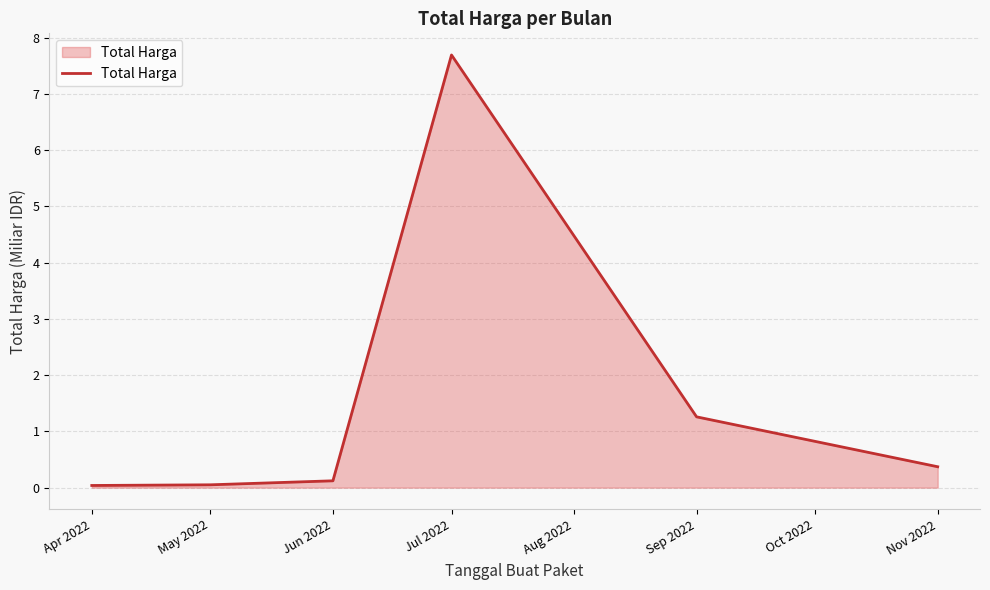

Is it true that the value at Nov 2022 is 0.4?

True